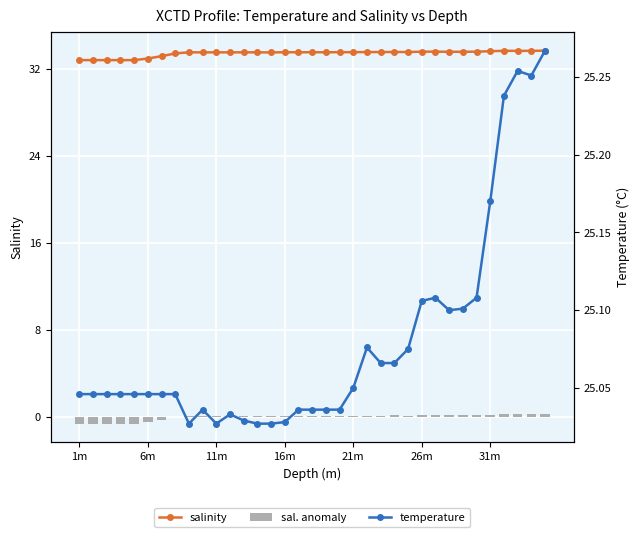

What is the lowest value of the salinity series?

32.8